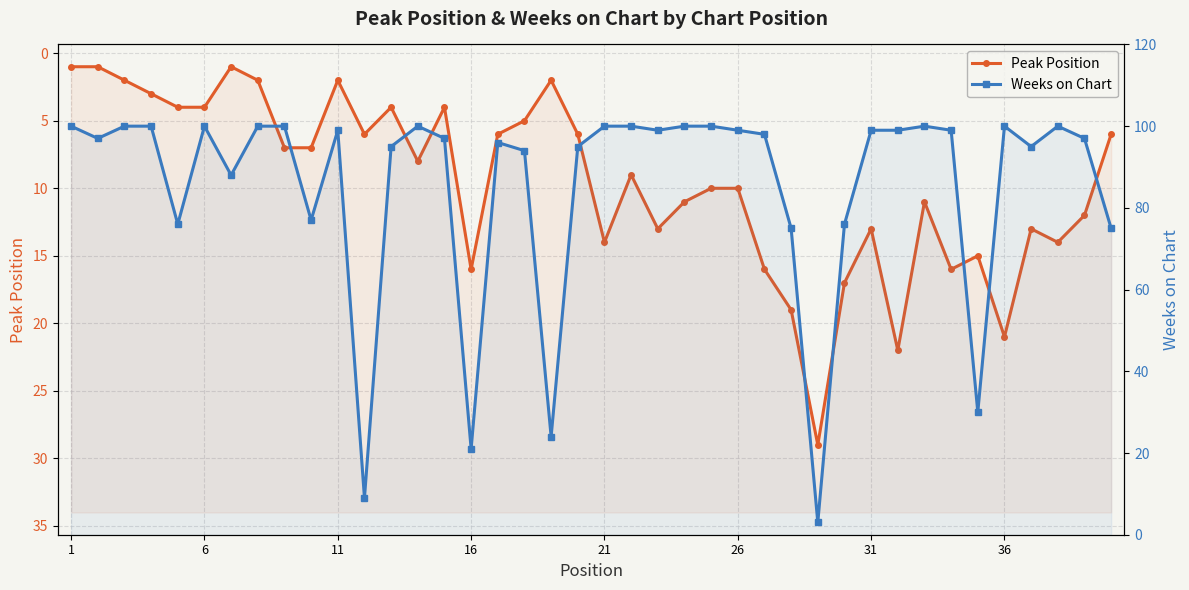

Does the chart display data point markers on the line(s)?

Yes